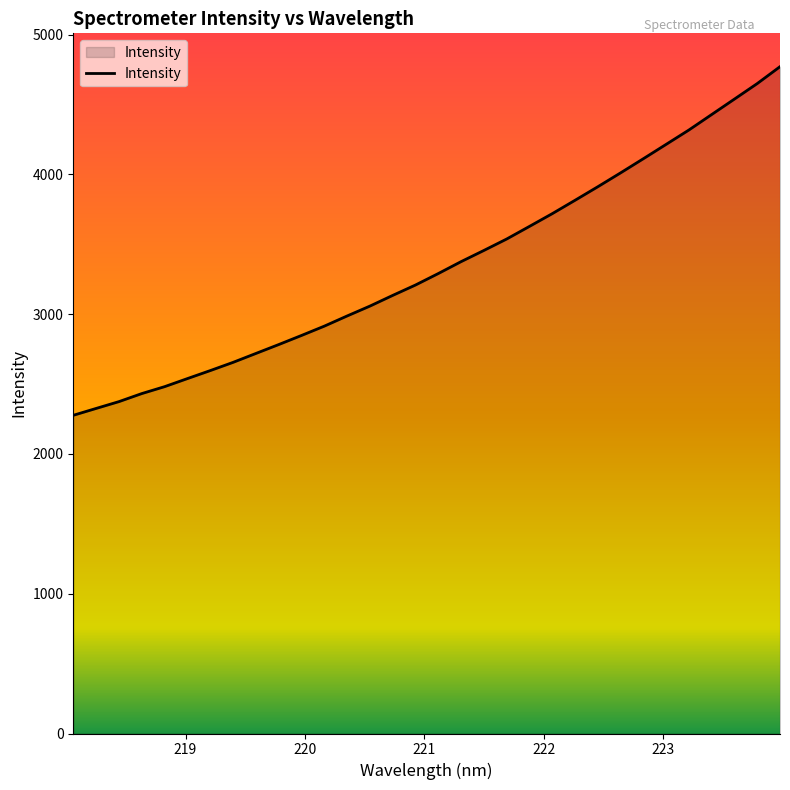

What is the maximum value shown in the chart?

4770.9